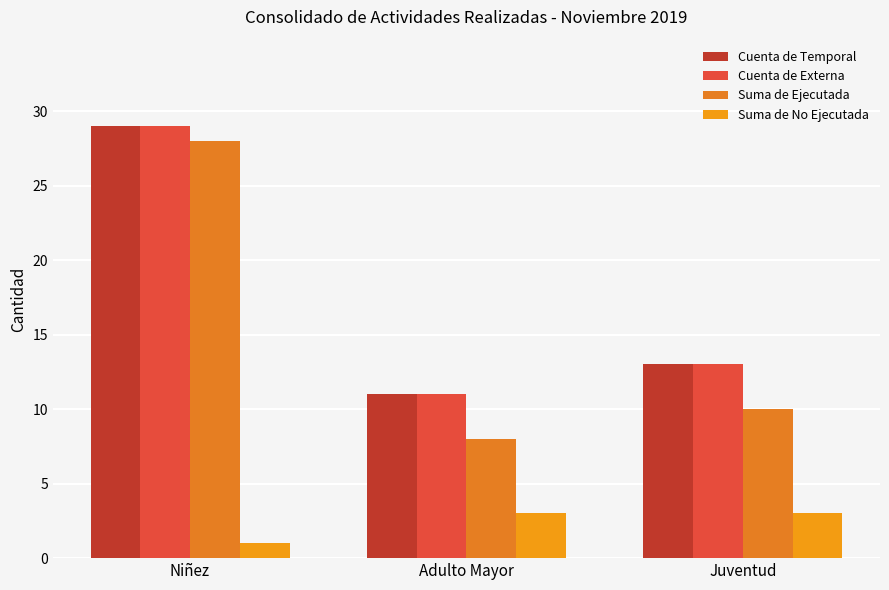

What is the minimum value shown in the chart?

1